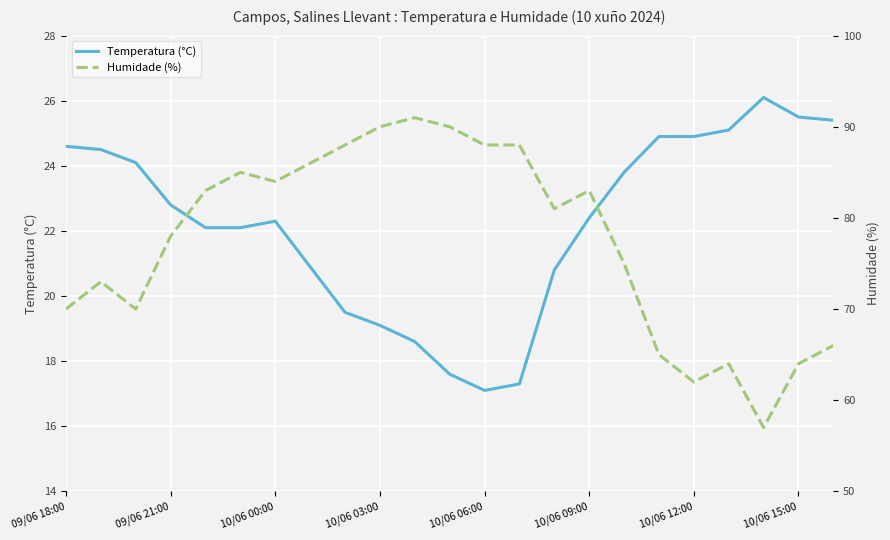

What are all the series names shown in the legend?

Temperatura (°C), Humidade (%)